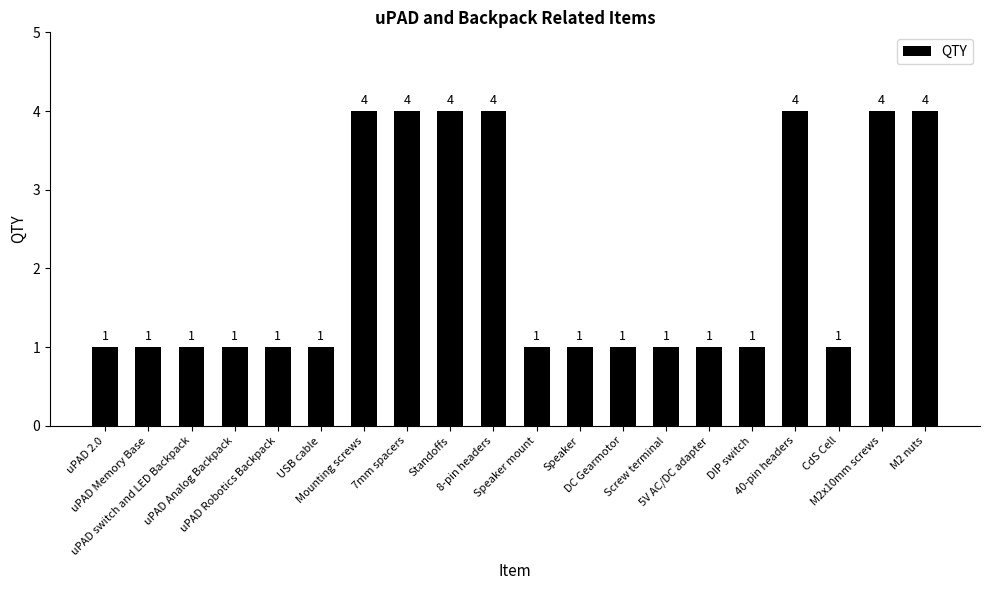

What is the average value?

2